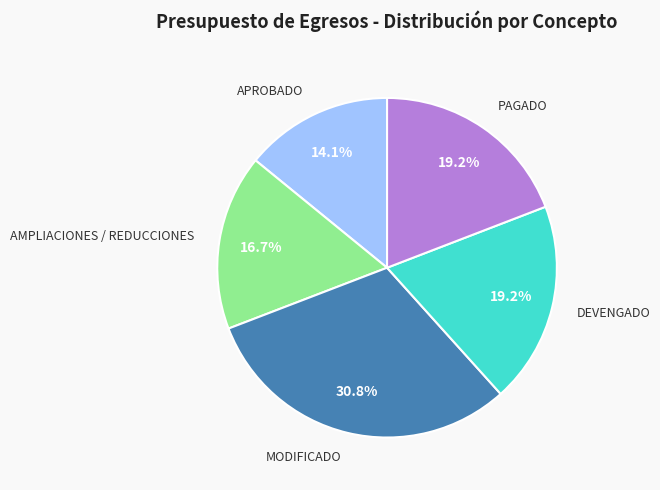

Does any single category account for the majority?

No